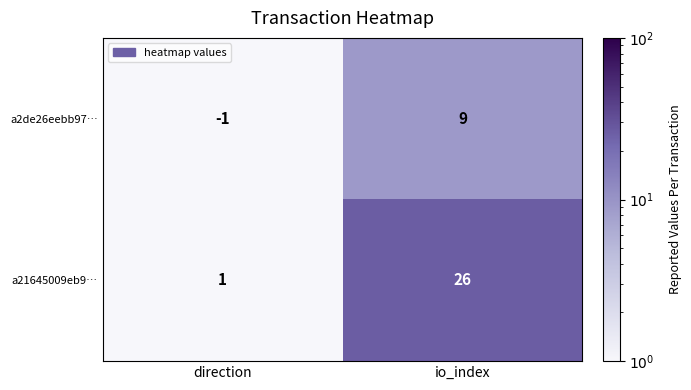

What is the average value of the a21645009eb9… series?

14